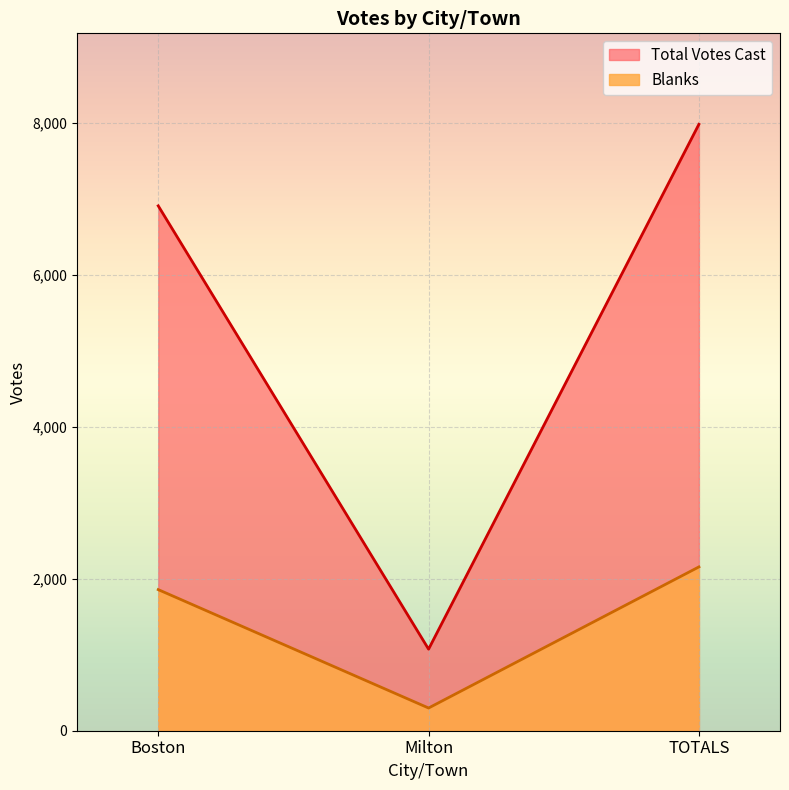

At which label does Blanks first exceed 1858?

TOTALS